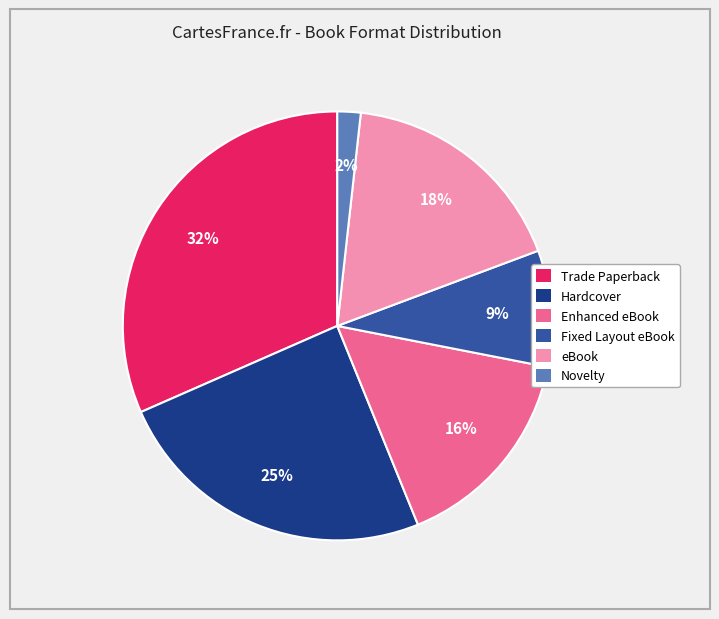

Does any single category account for the majority?

No